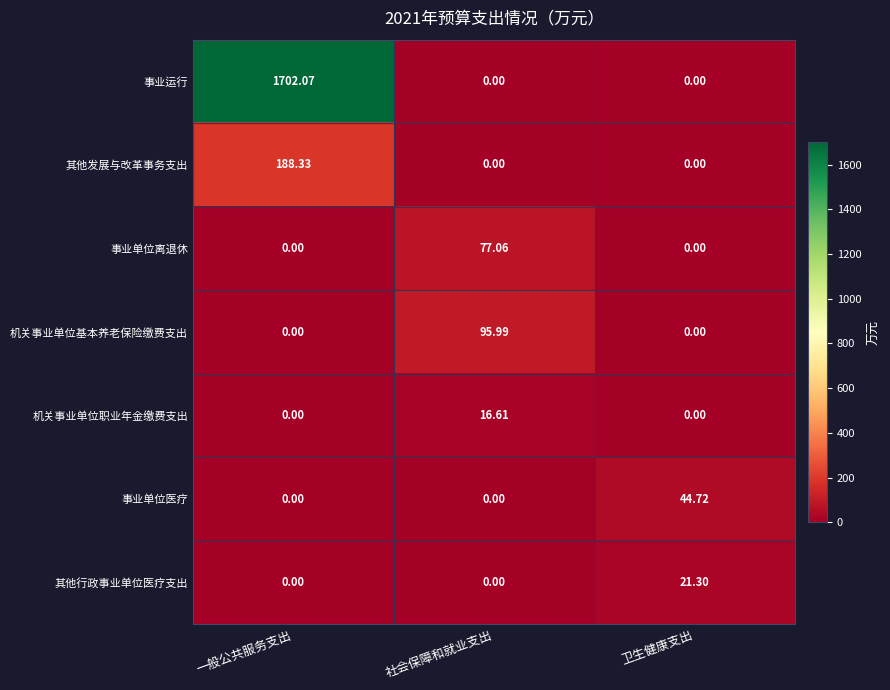

What is the spread (max minus min) of values at 一般公共服务支出?

1702.1